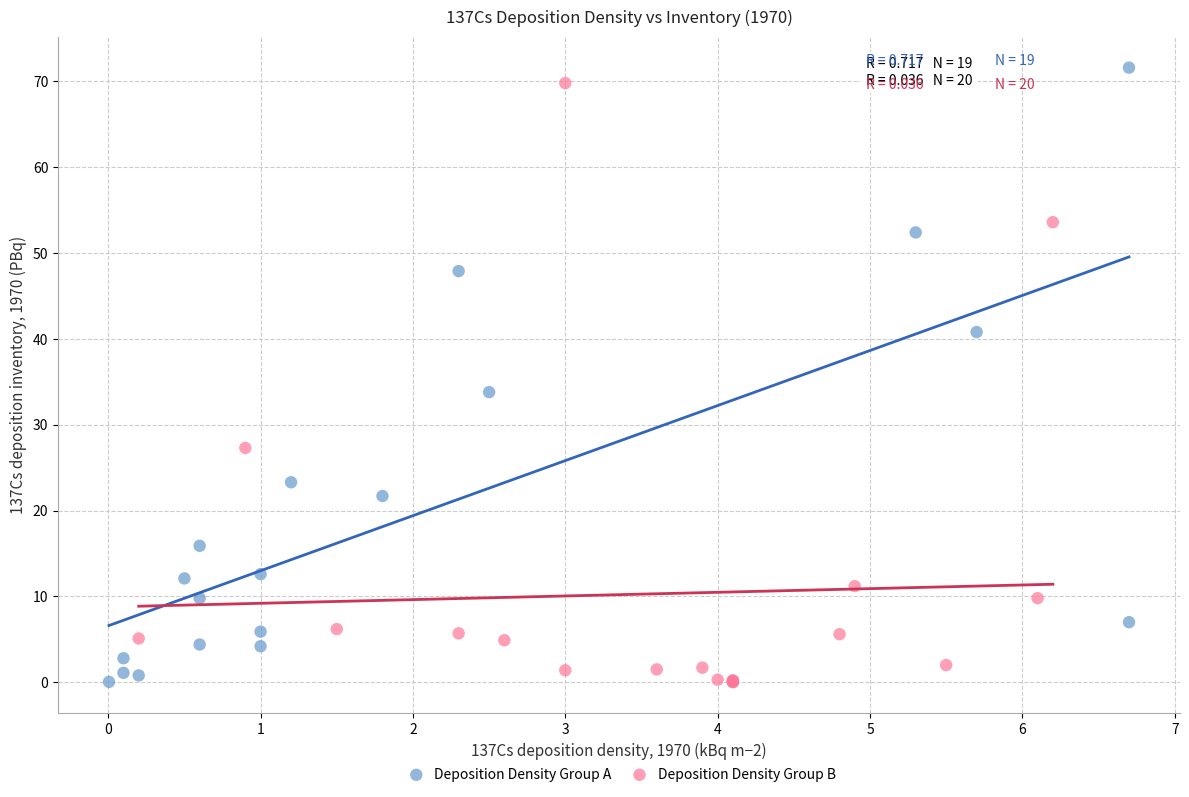

What are all the series names shown in the legend?

Deposition Density Group A, Deposition Density Group B